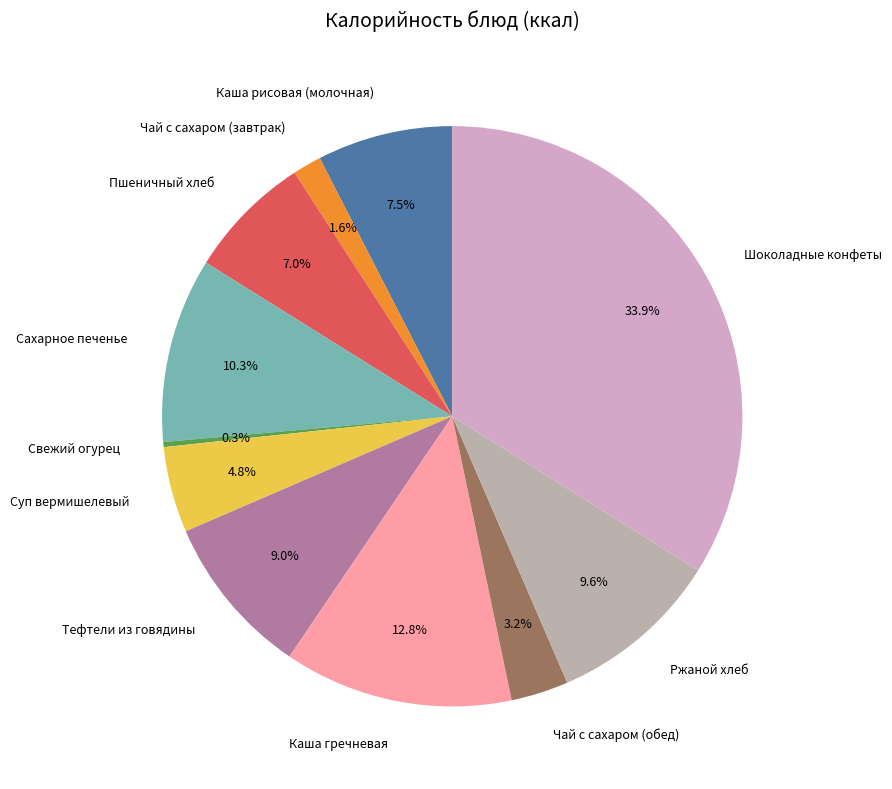

What portion of the pie excludes Каша рисовая (молочная)?

92.5%